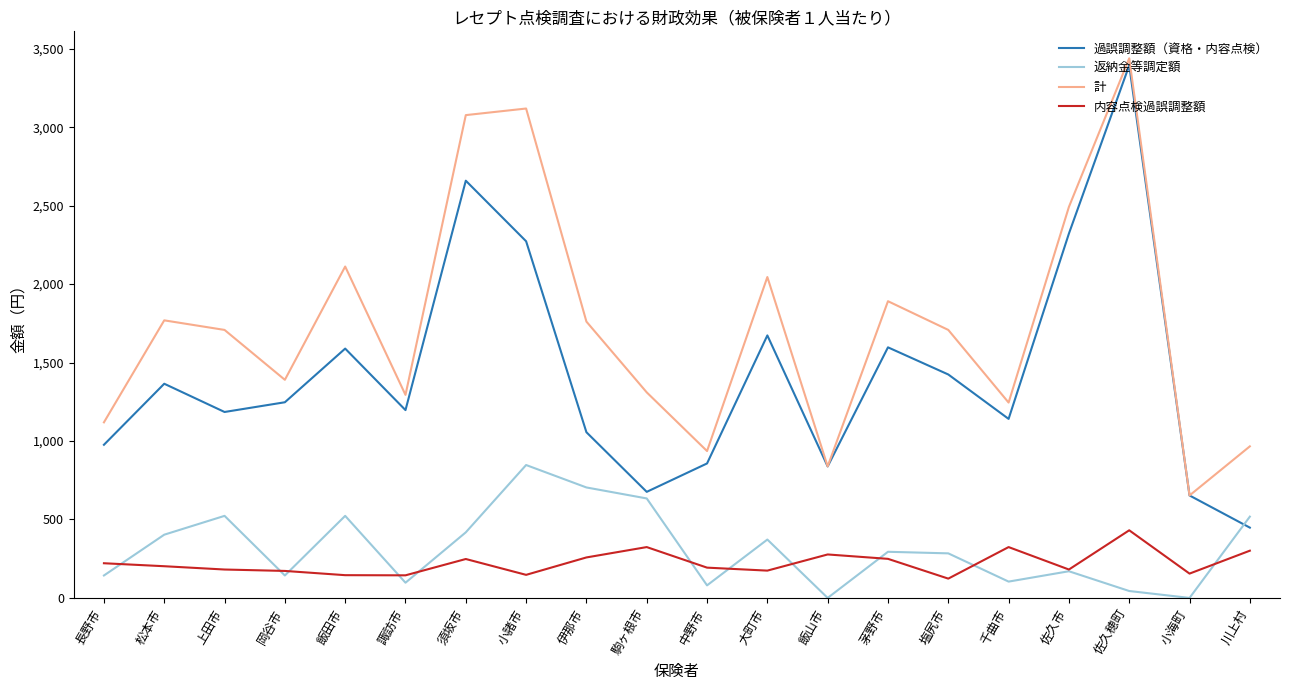

What is the difference between the highest and lowest values at 須坂市?

2829